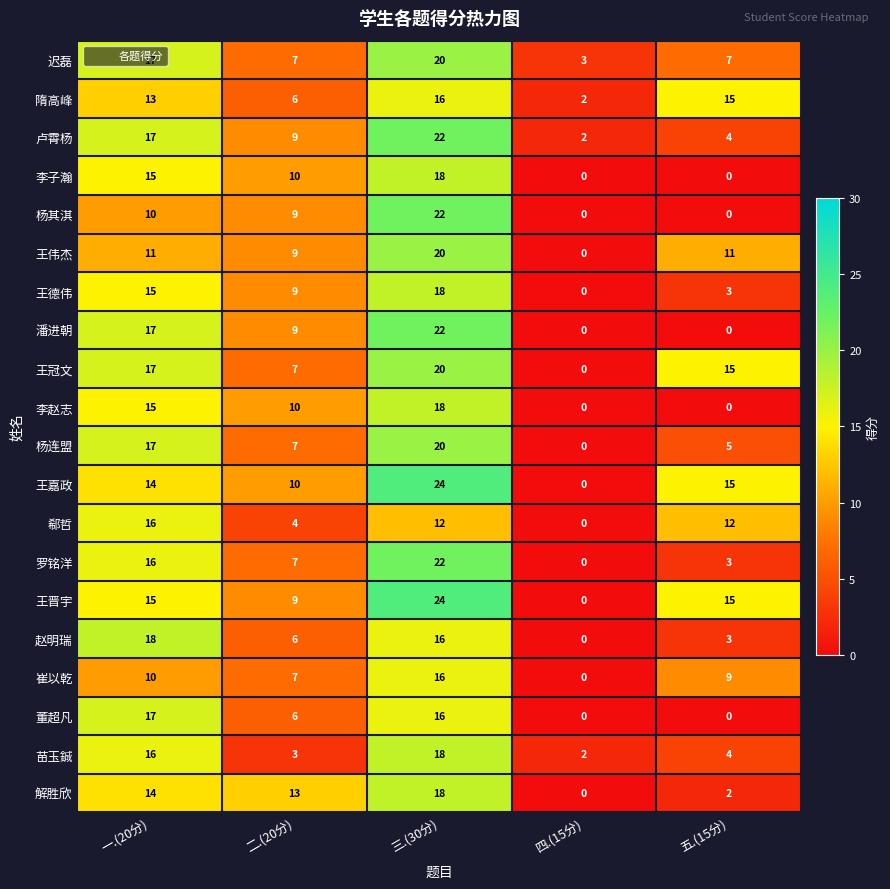

What is the sum of the 王伟杰 values at 四.(15分) and 五.(15分)?

11